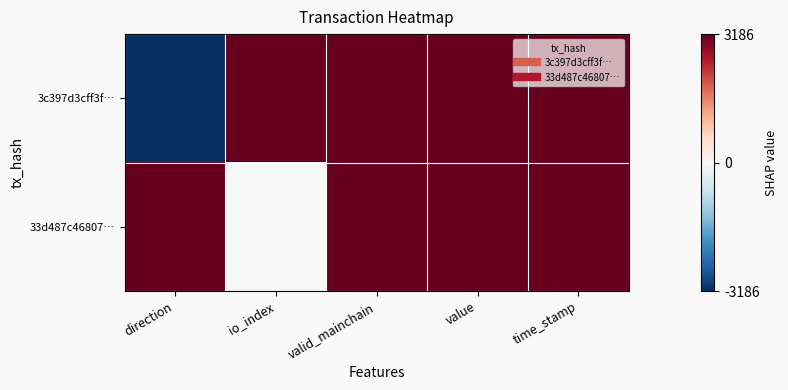

At how many categories does at least one series exceed 0?

5